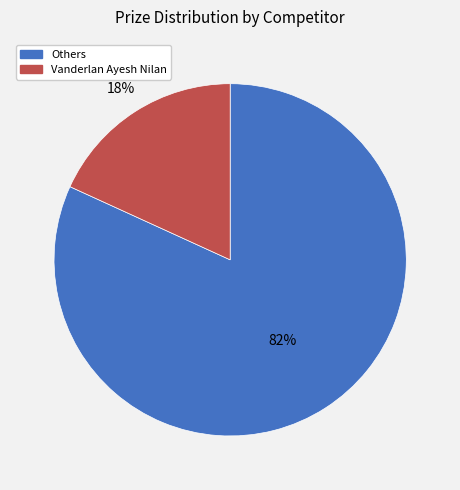

To the nearest percent, what is the average slice percentage?

50%